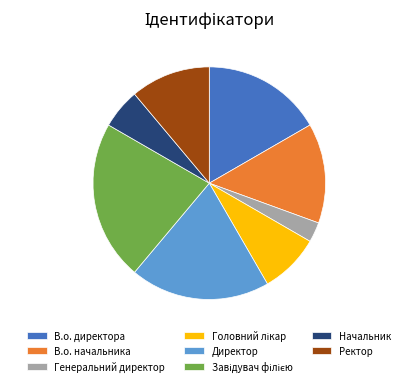

Is it true that Начальник is 6% of the pie?

True